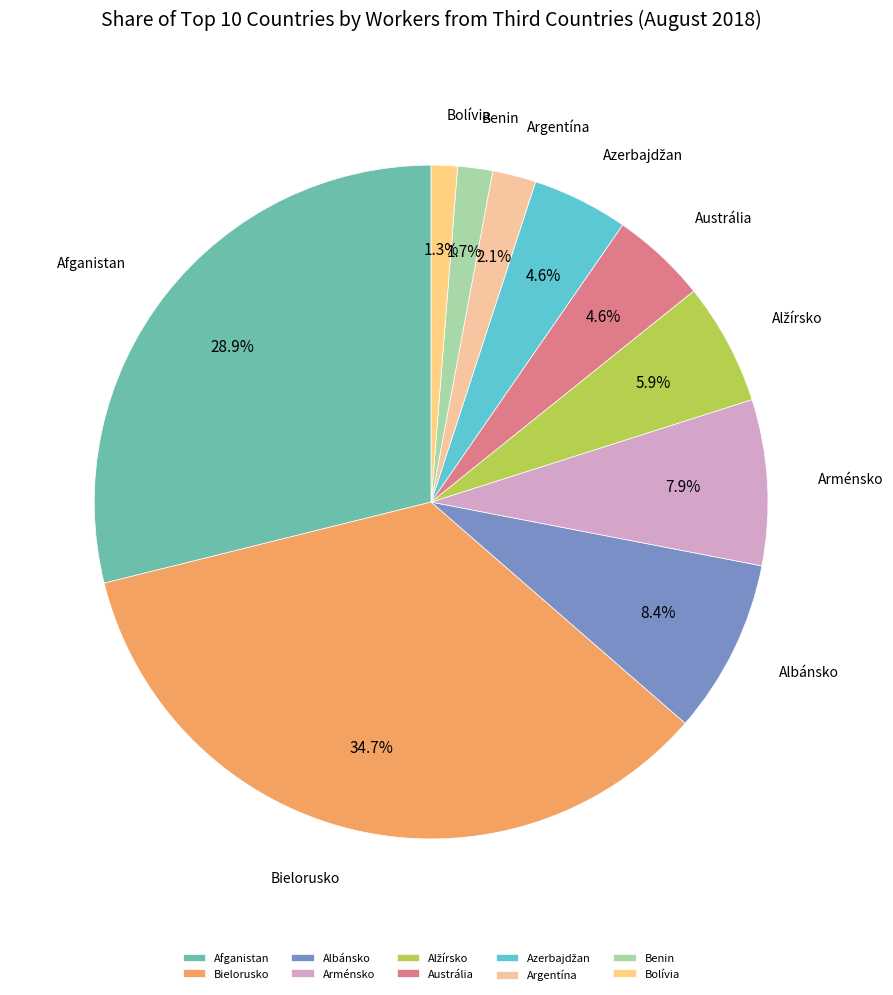

Between Benin and Bielorusko, which is larger?

Bielorusko